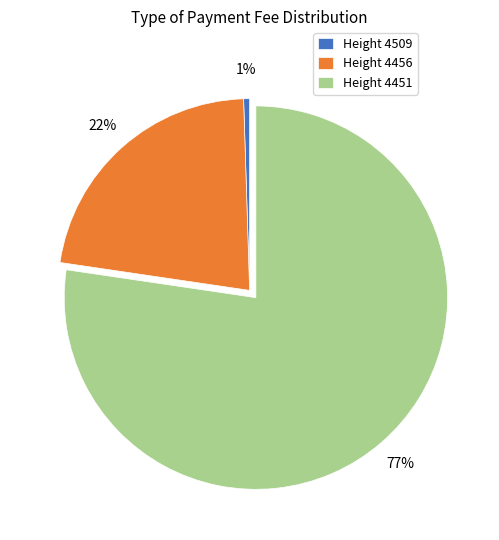

Between Height 4456 and Height 4509, which is larger?

Height 4456